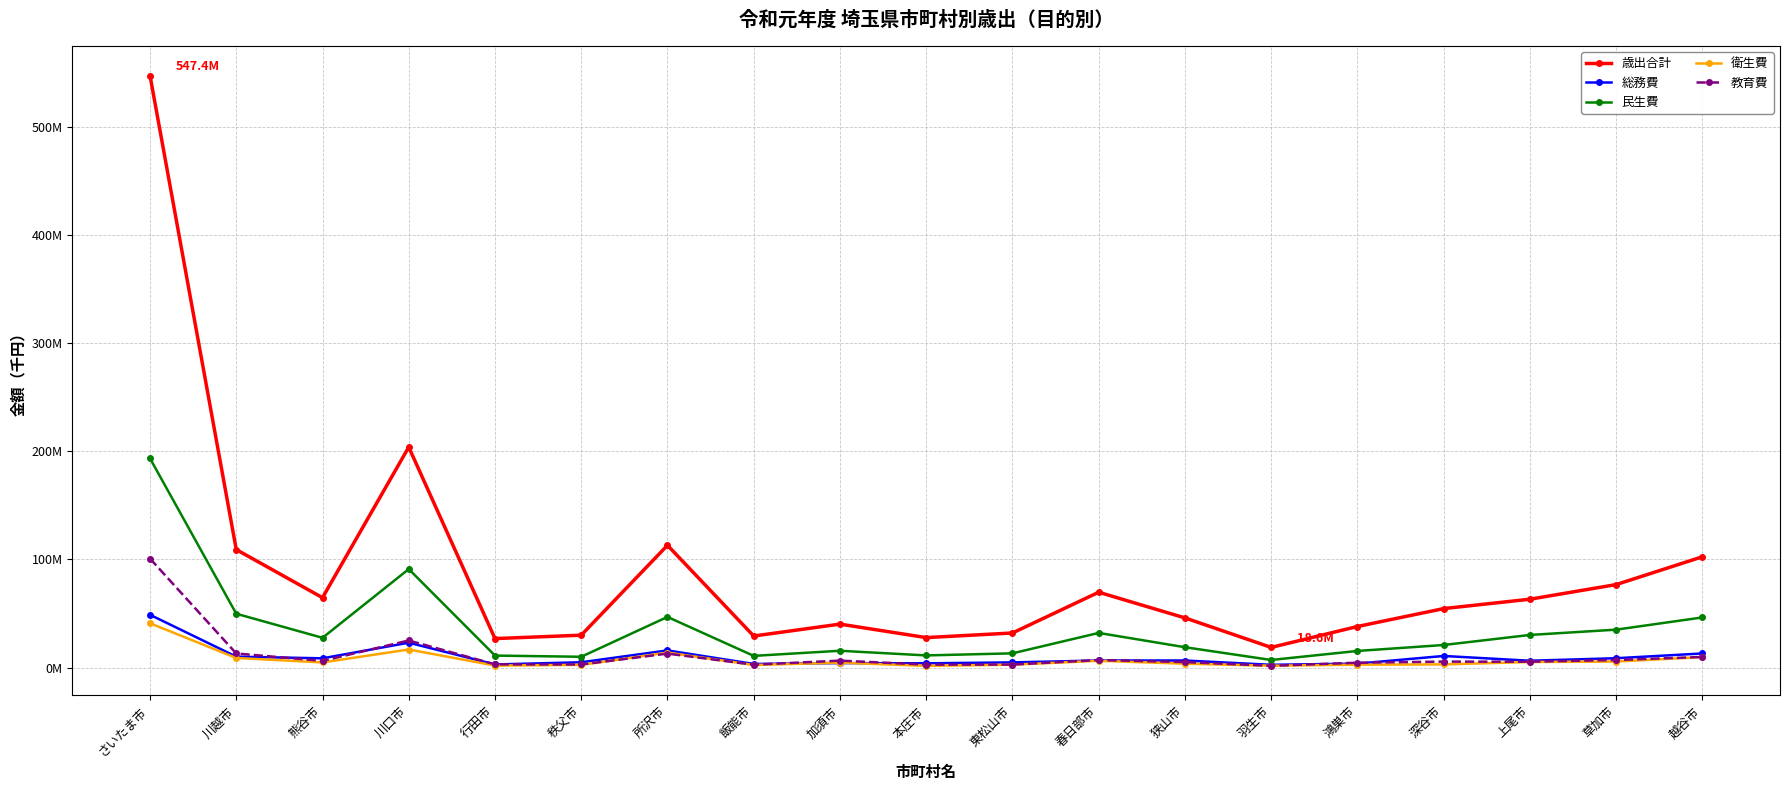

What are all the series names shown in the legend?

歳出合計, 総務費, 民生費, 衛生費, 教育費